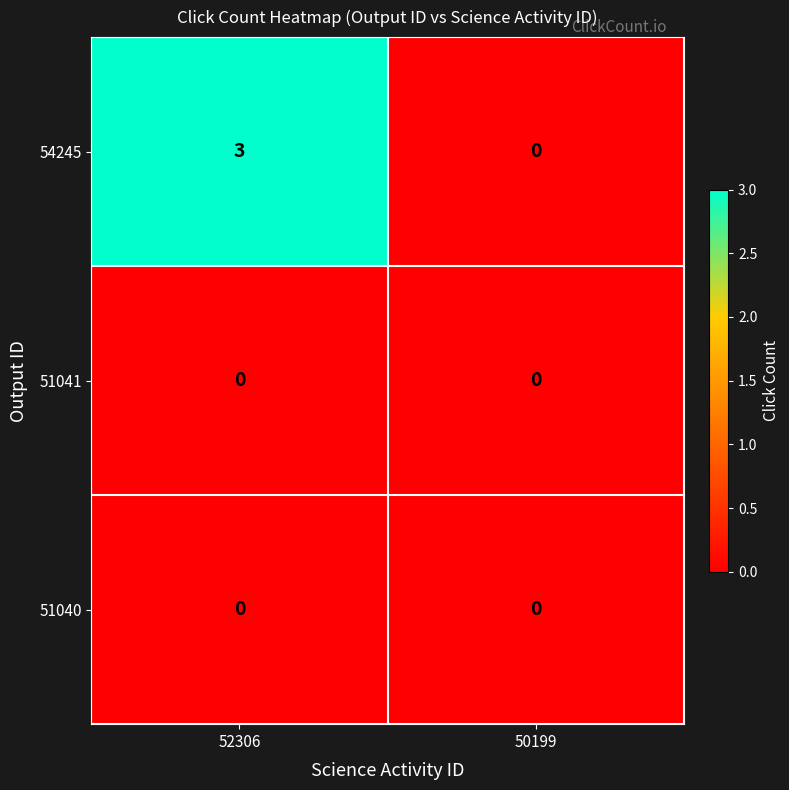

How many series are shown in this chart?

3